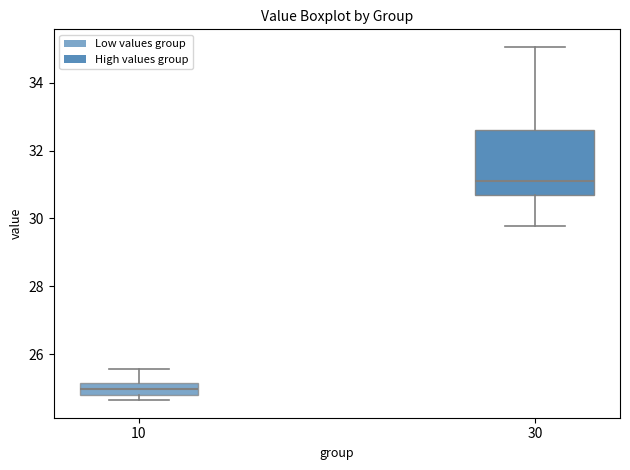

Where does the median line of the box at x = 30 sit on the y-axis? The values are not printed on the chart, so give them approximately, as read against the axis.

31.0